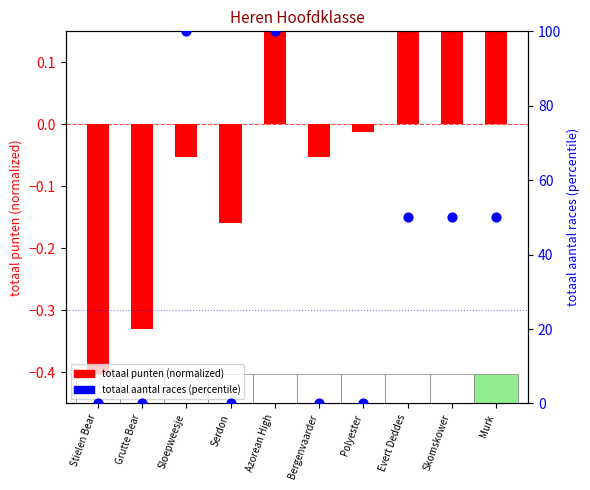

What is the total value across all series at Azorean High?

100.3